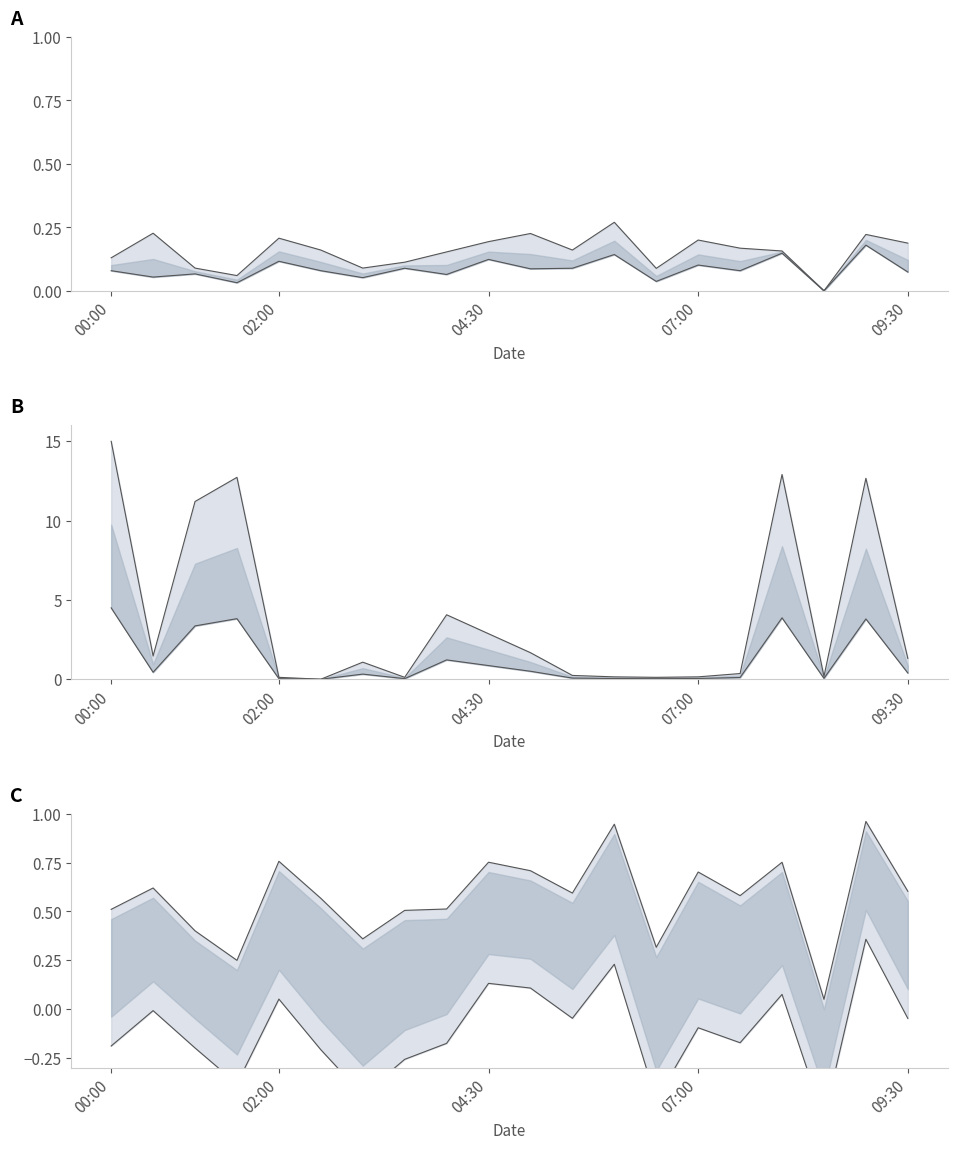

What is the spread (max minus min) of values at 17?

0.7